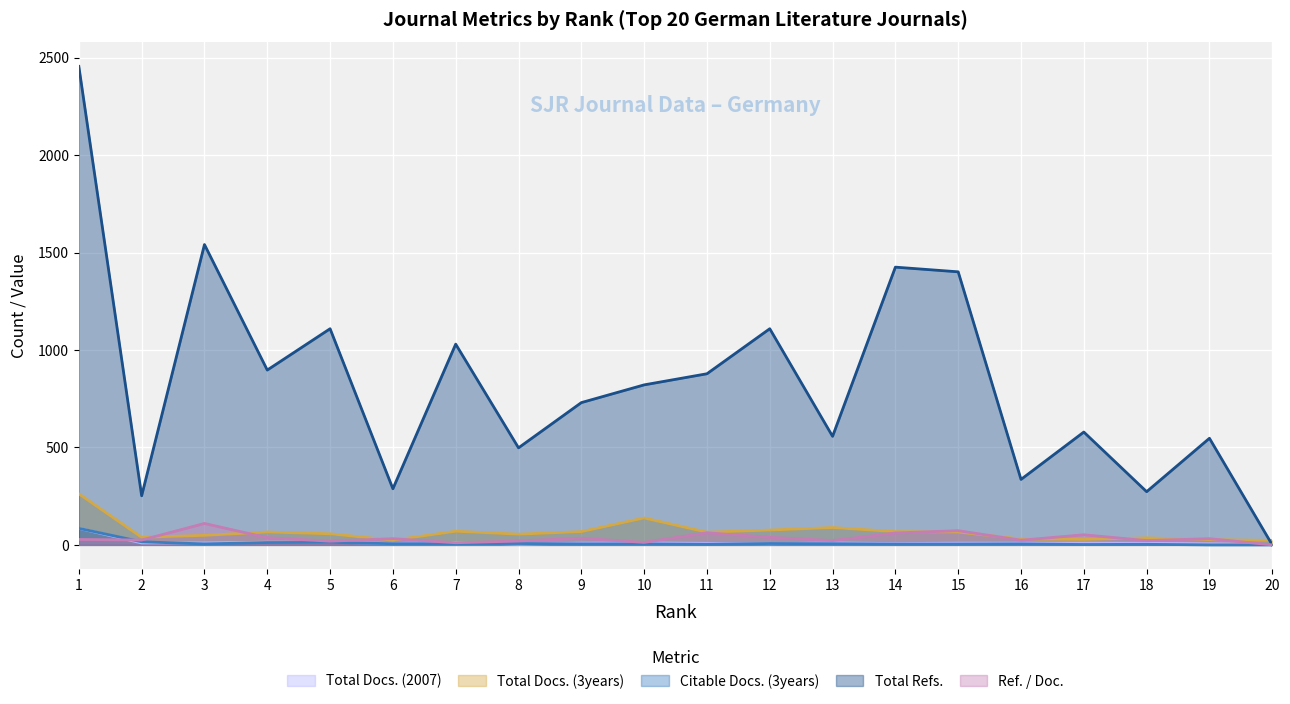

At which category is the sum across all series the highest?

1